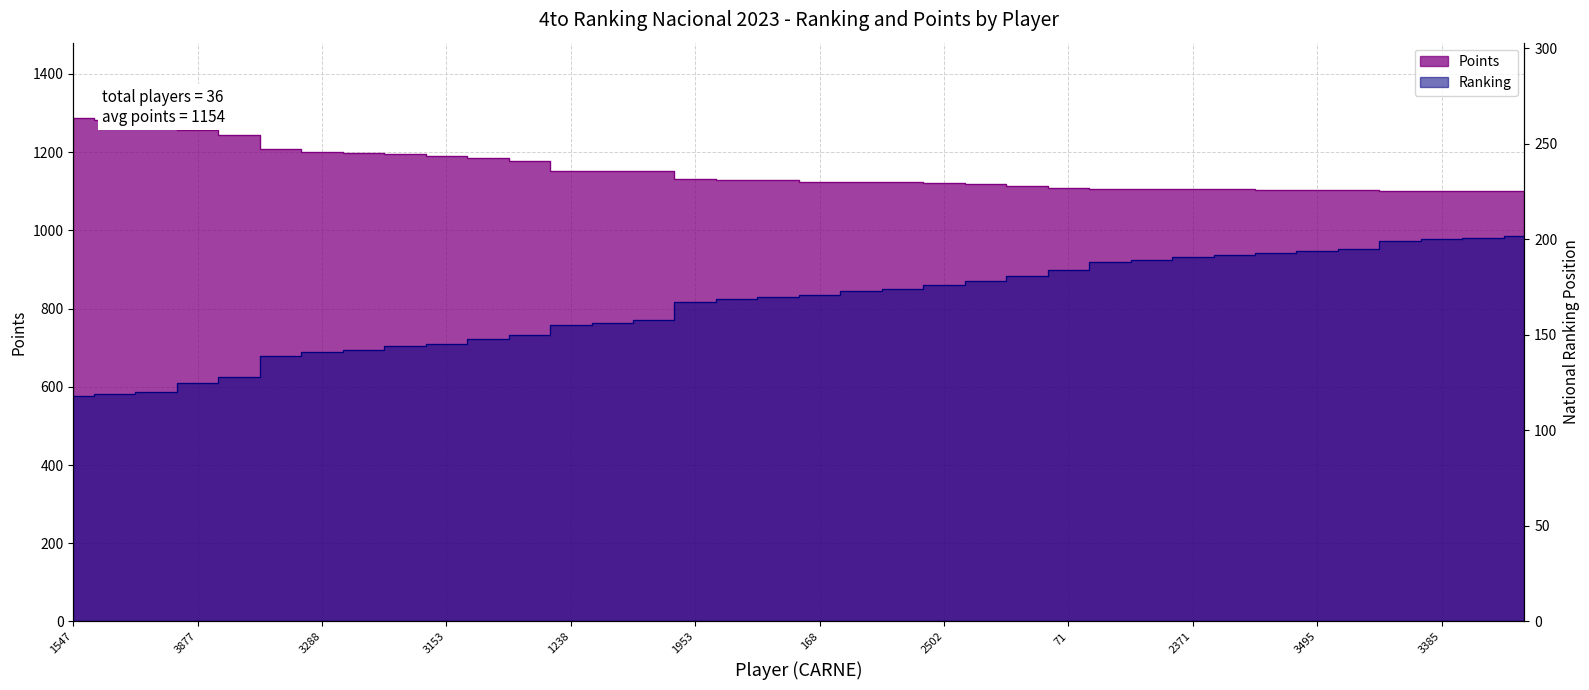

True or false: Points and Ranking cross at least once.

False